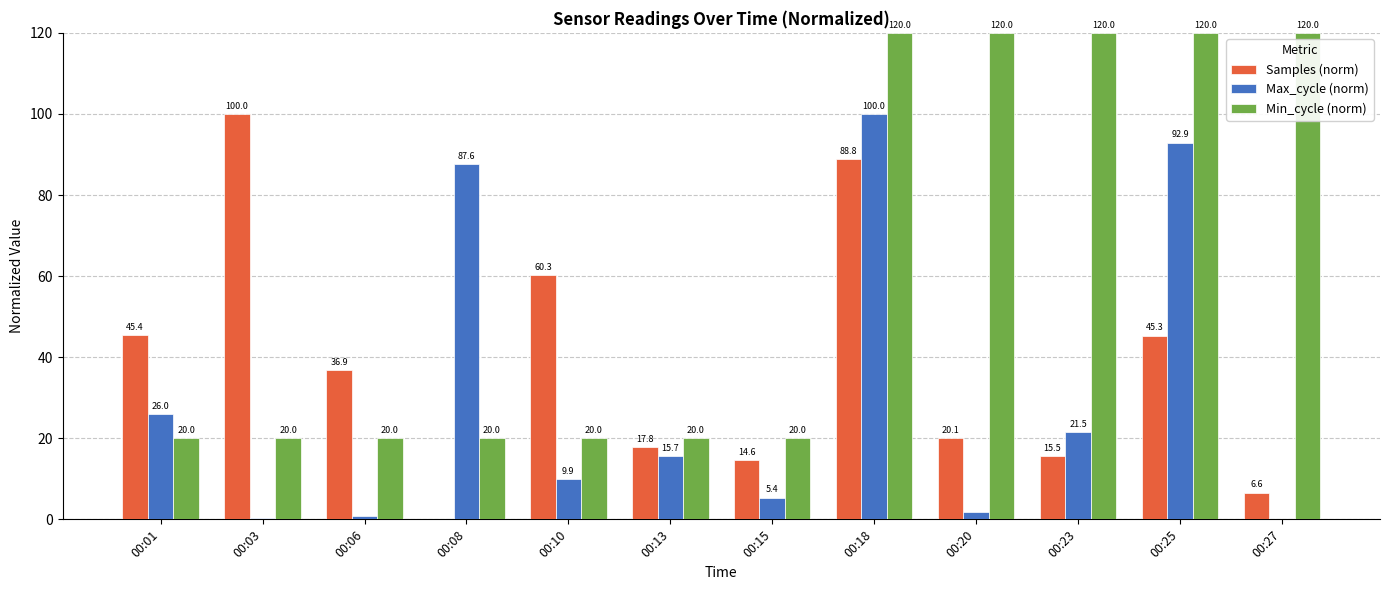

What are all the series names shown in the legend?

Samples (norm), Max_cycle (norm), Min_cycle (norm)